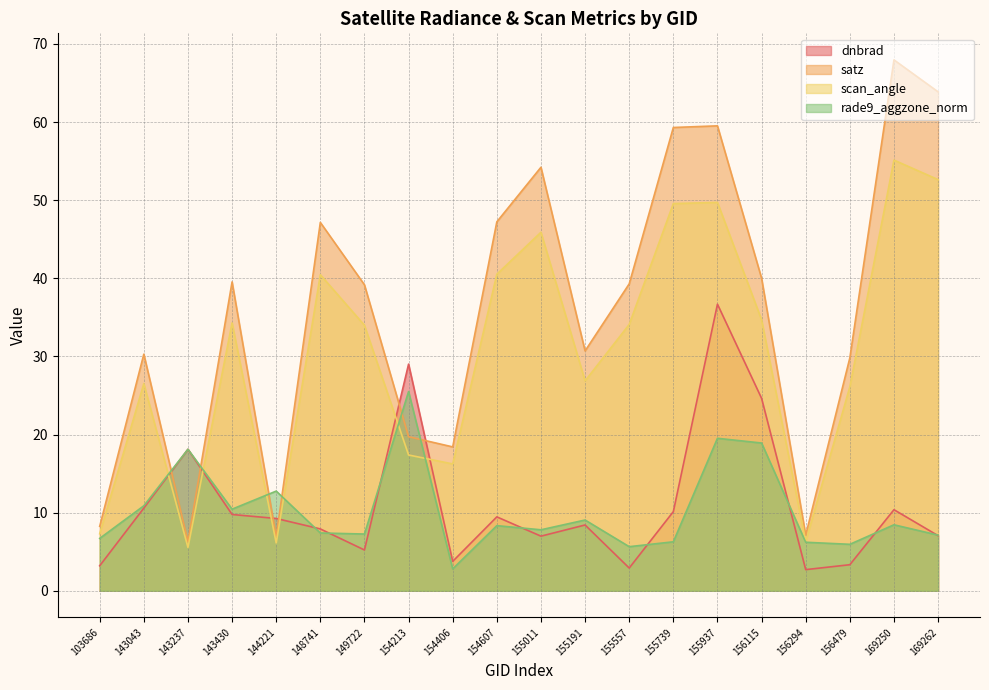

Between 156479 and 143043, which is larger?

143043